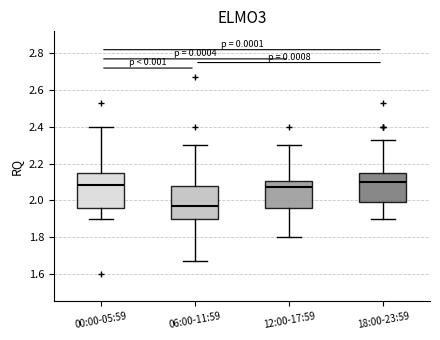

Reading left to right, transcribe this box plot: for each box, give where its median line is, the range the box spans, and where its two whiskers end, as read against the y-axis. The values are not printed on the chart, so give them approximately, as read against the axis.

00:00-05:59: median 2.08, box 1.96 to 2.14, whiskers 1.90 to 2.40
06:00-11:59: median 1.98, box 1.90 to 2.08, whiskers 1.68 to 2.30
12:00-17:59: median 2.08, box 1.96 to 2.10, whiskers 1.80 to 2.30
18:00-23:59: median 2.10, box 2.00 to 2.14, whiskers 1.90 to 2.34